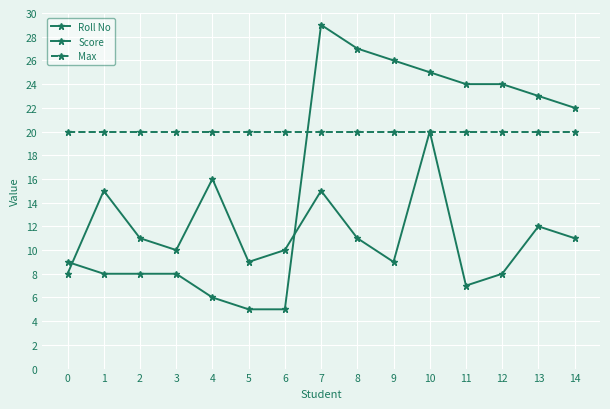

Which series has the largest total across all categories?

Max